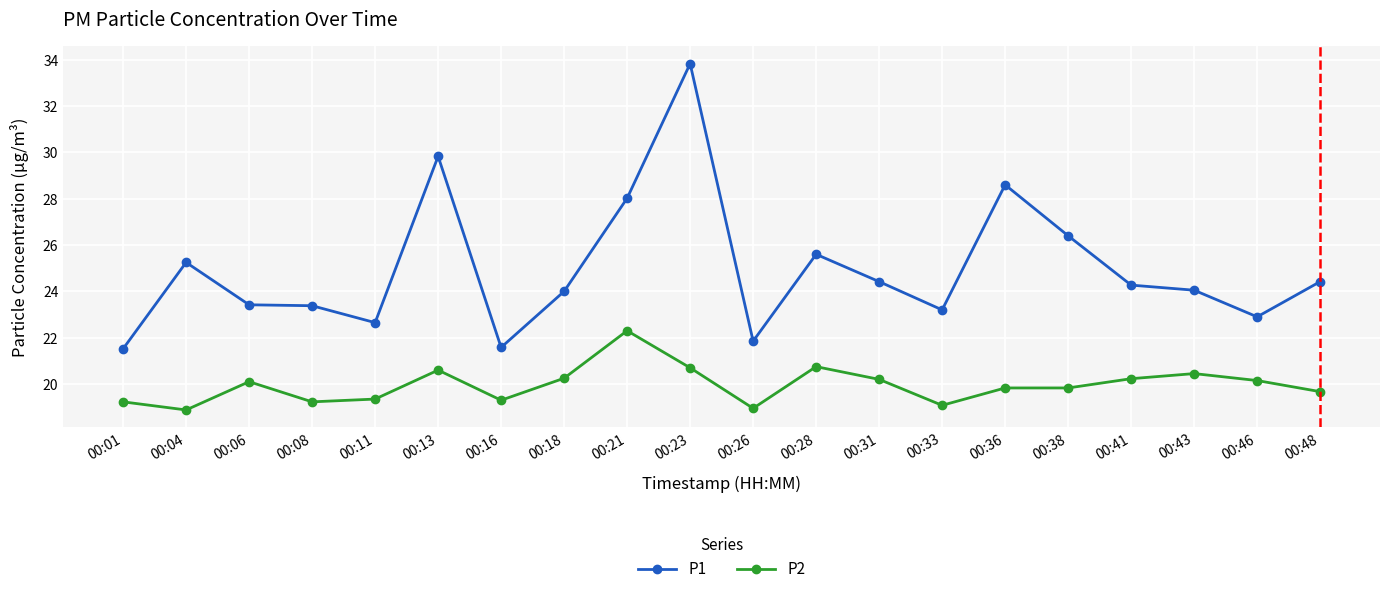

Which series changed the most between 00:04 and 00:38?

P1